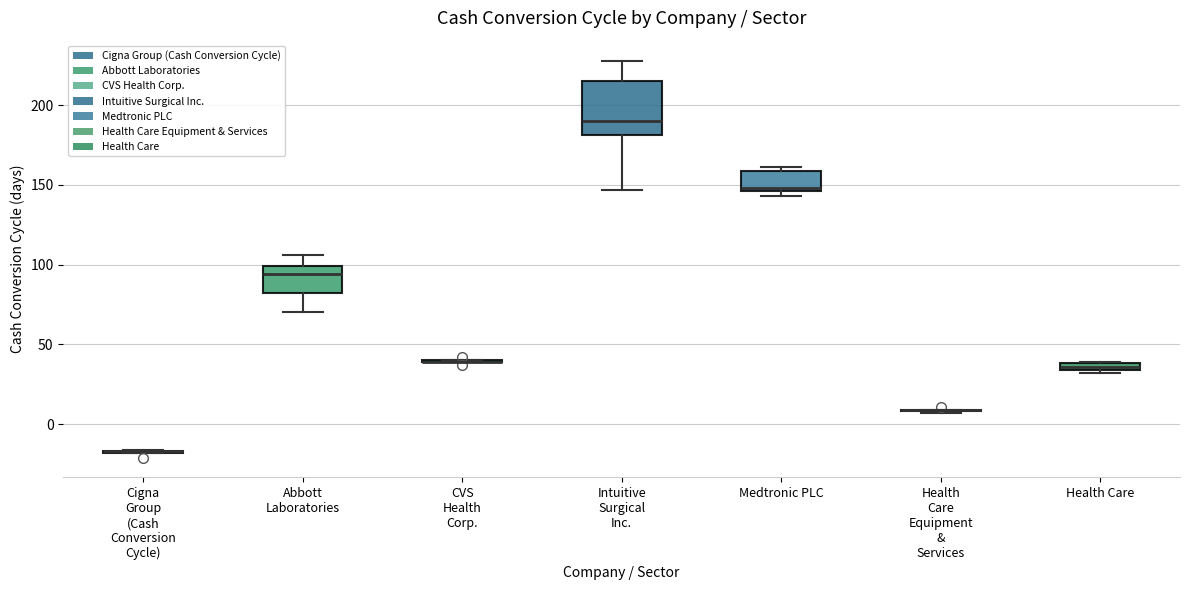

Where does the median line of the box for Abbott Laboratories sit on the y-axis? The values are not printed on the chart, so give them approximately, as read against the axis.

95